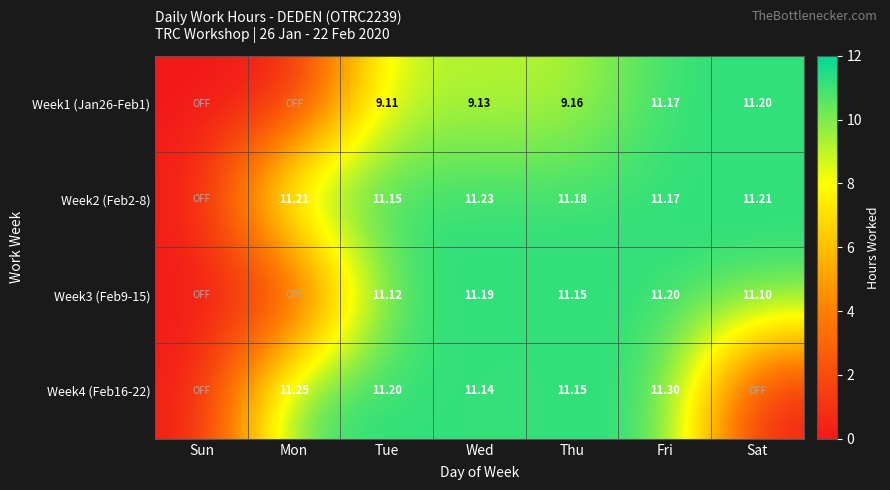

What is the difference between the maximum and minimum values in the Week4 (Feb16-22) series?

11.3